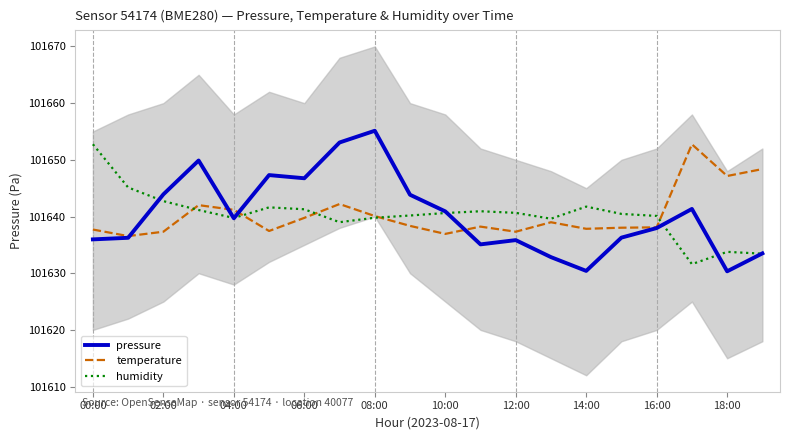

True or false: humidity has a value of 101633.8 at 18:00.

True